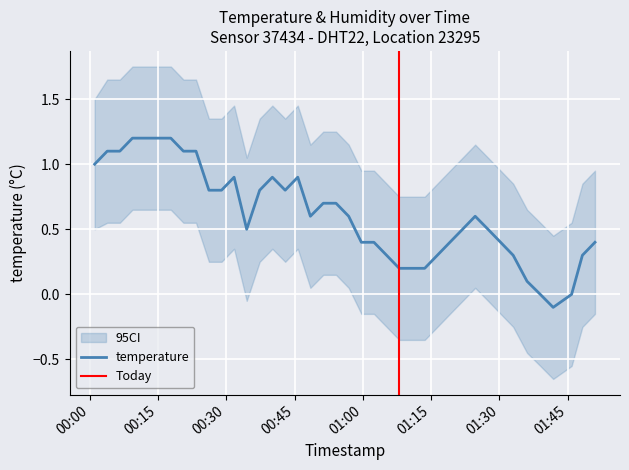

How many lines are shown in the chart?

1